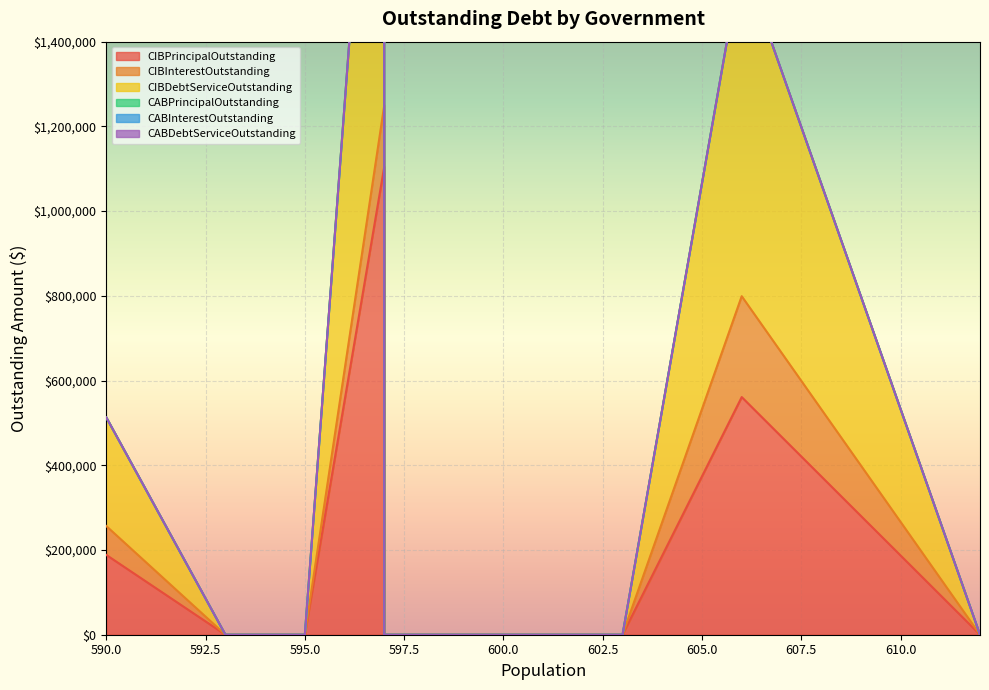

In CIBPrincipalOutstanding, how many points are higher than both neighbors (excluding endpoints)?

2